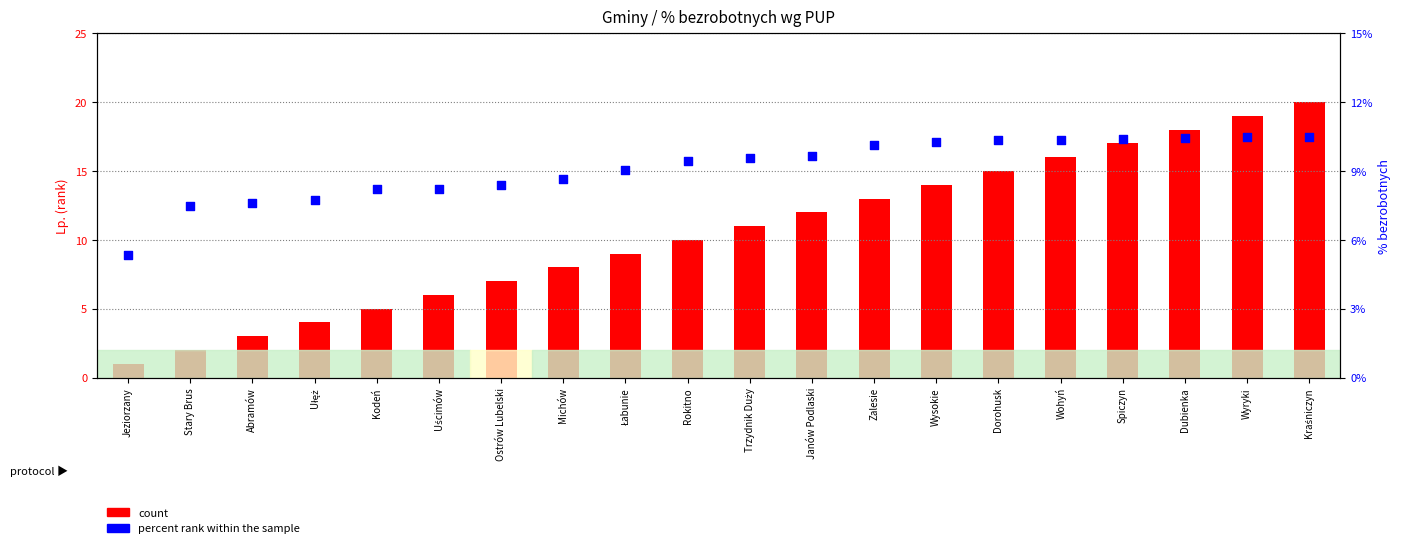

At how many categories does at least one series exceed 17?

3